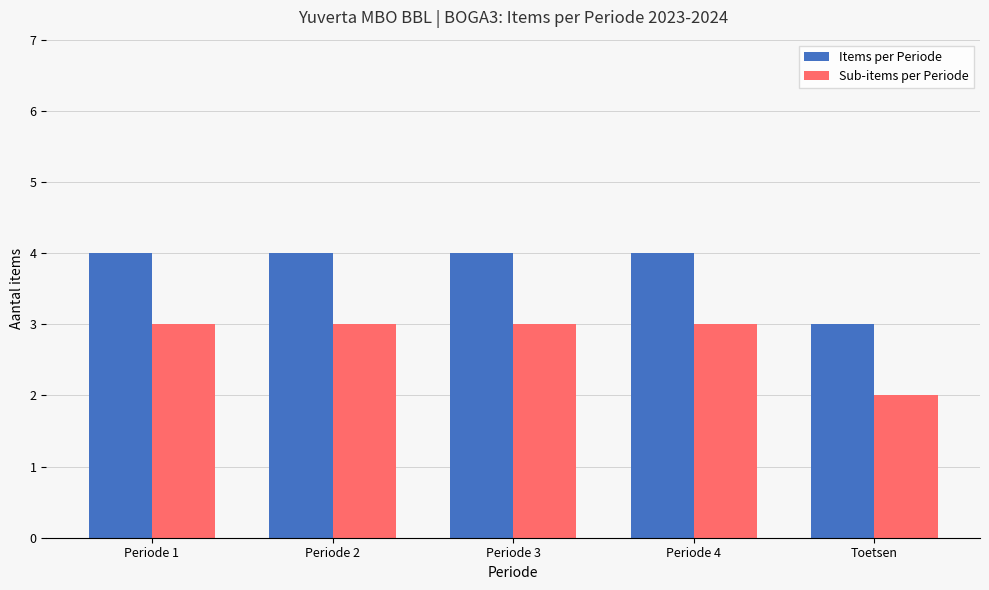

The value of Items per Periode at Toetsen is 1. True or false?

False